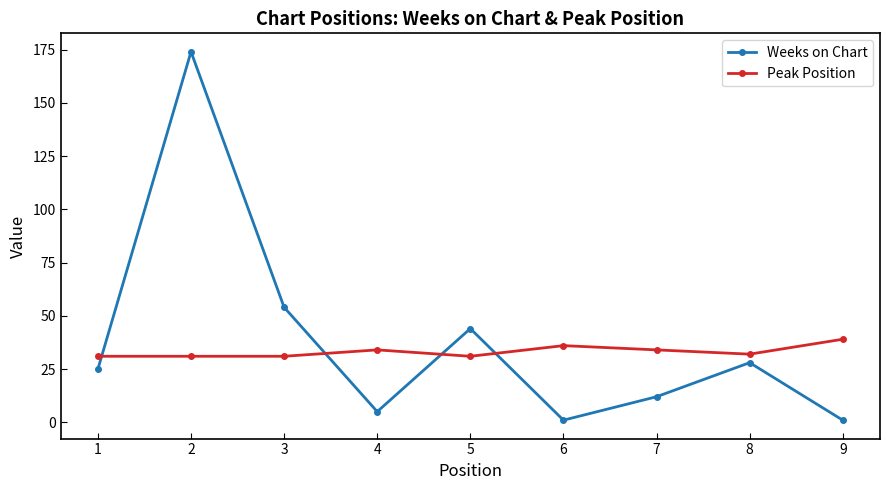

Where is the first local maximum for Weeks on Chart?

2